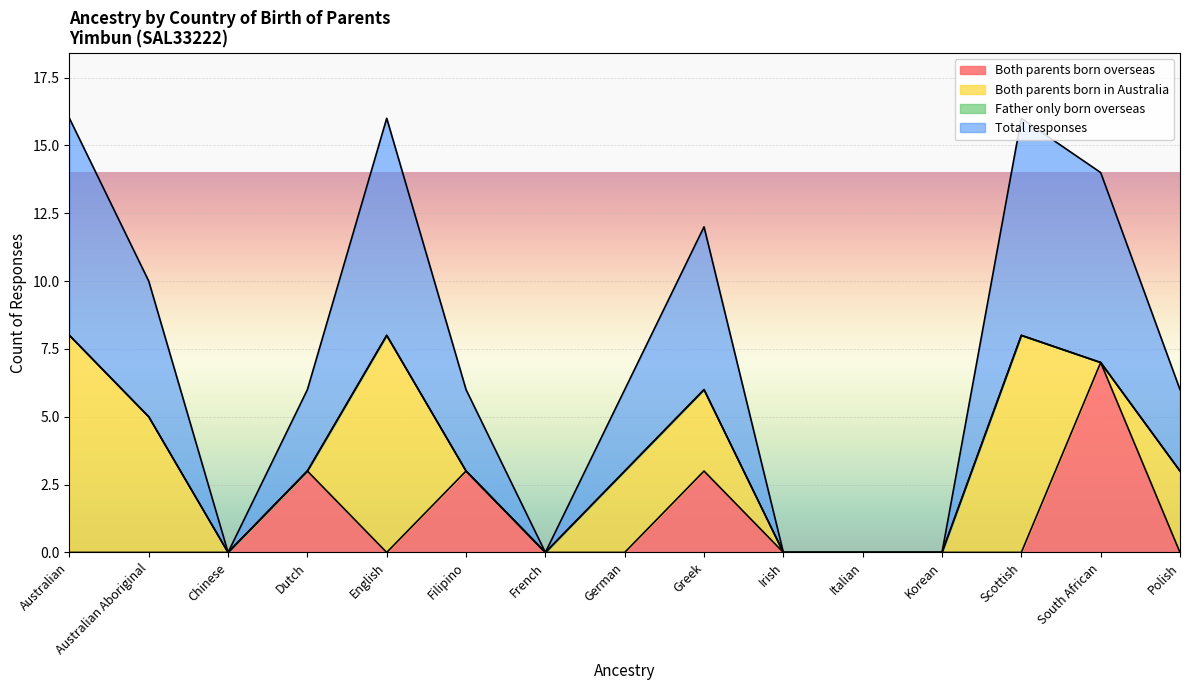

The value of Both parents born overseas at Scottish is -4. True or false?

False